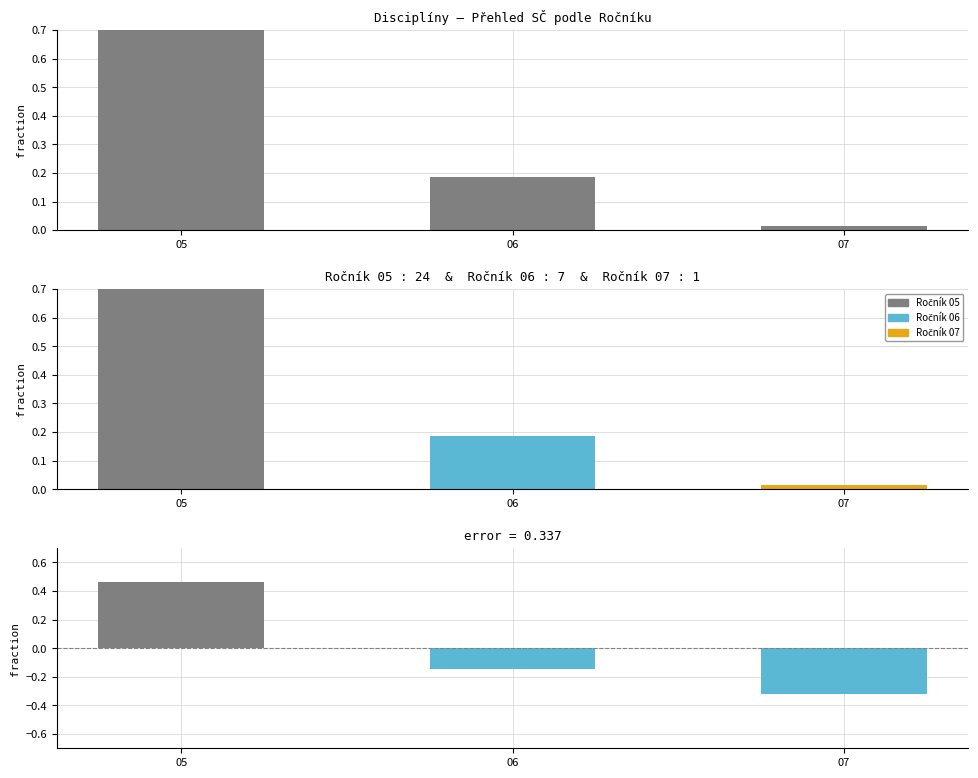

What is the spread (max minus min) of values at 05?

0.3